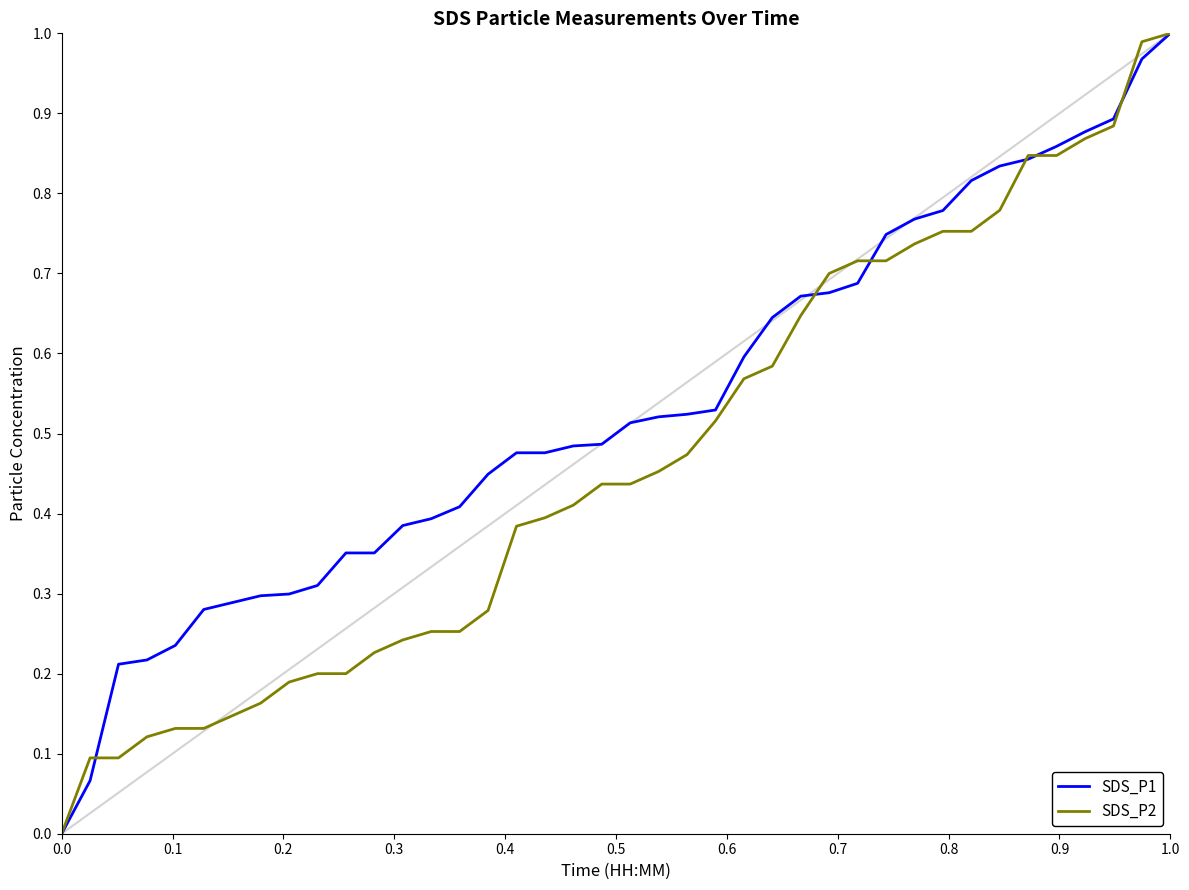

Rank the series by their average value, from lowest to highest.

SDS_P2, SDS_P1